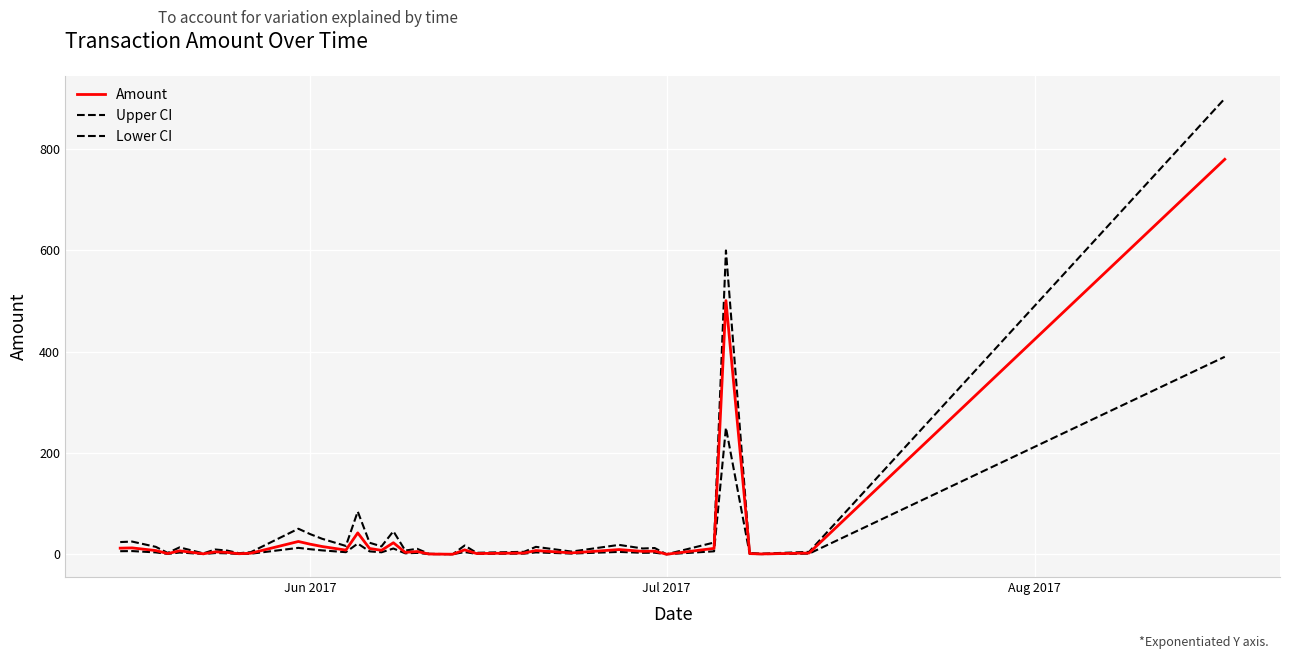

How many categories are shown in the chart?

38